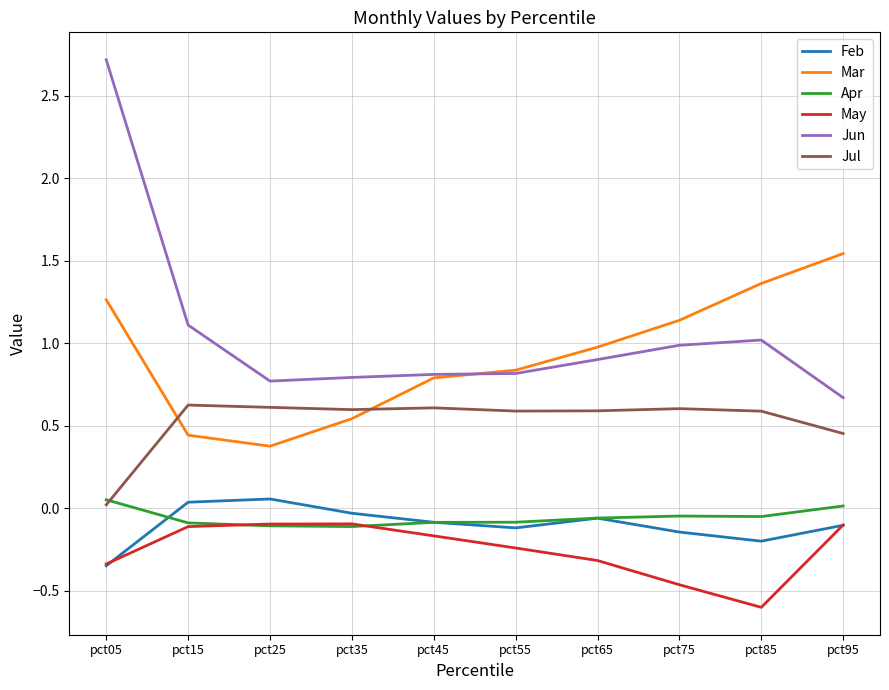

What is the smallest value displayed?

-0.6